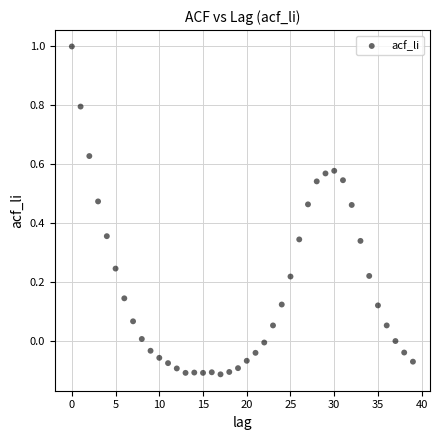

What is the range of Y values (max minus min)?

1.1